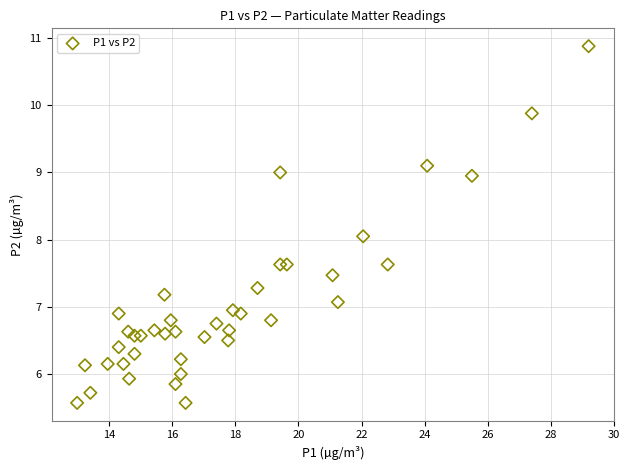

What is the range of X values (max minus min)?

16.2